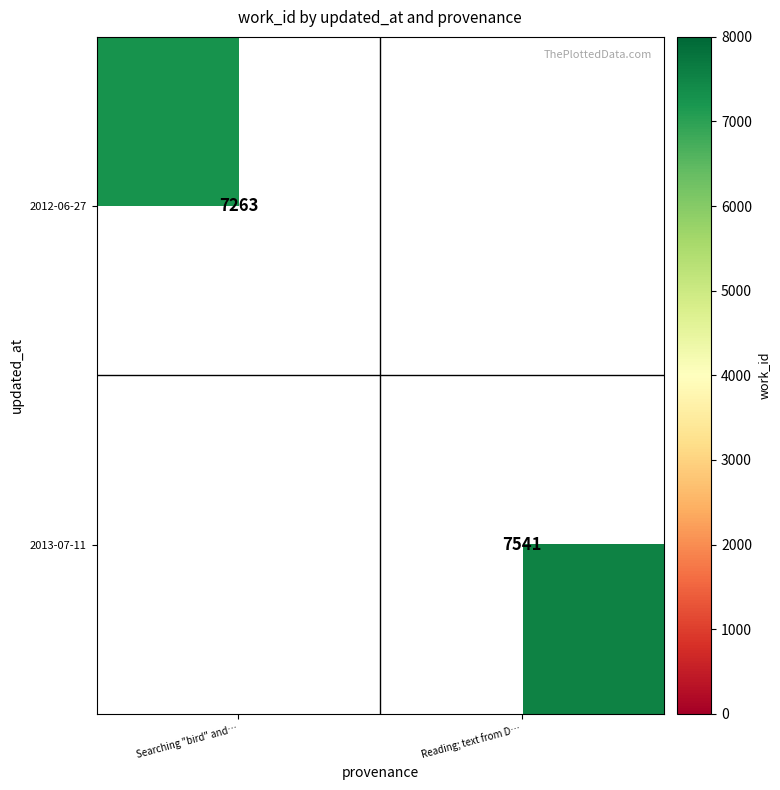

What is the smallest value displayed?

7263.0